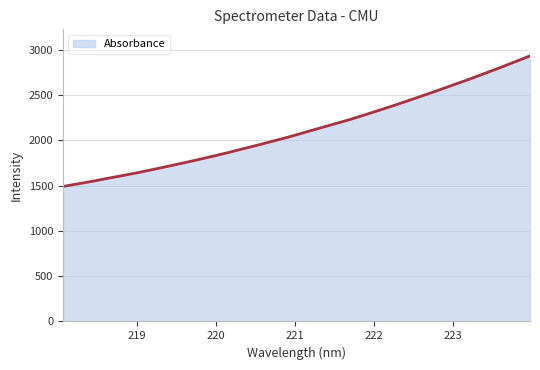

What is the difference between the maximum and minimum values?

1442.3